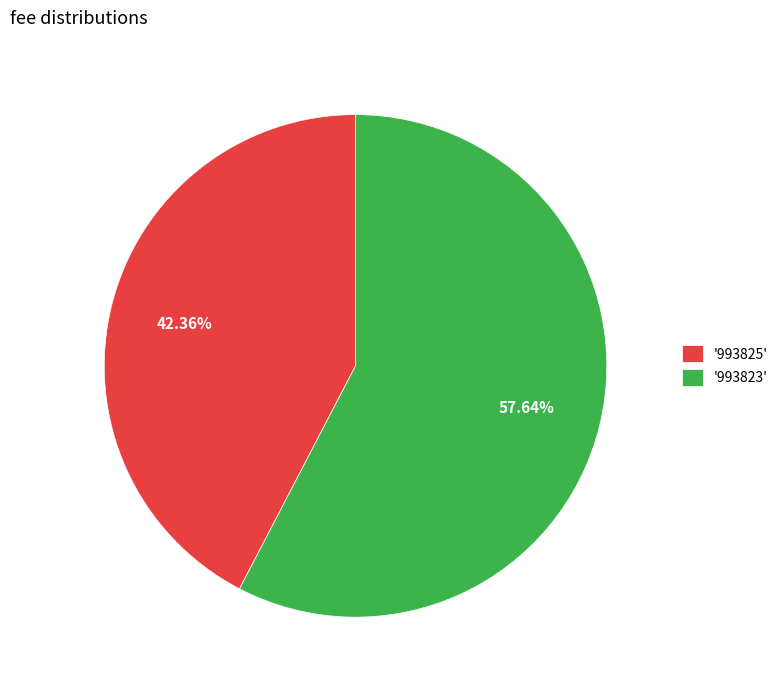

Between '993825' and '993823', which is larger?

'993823'